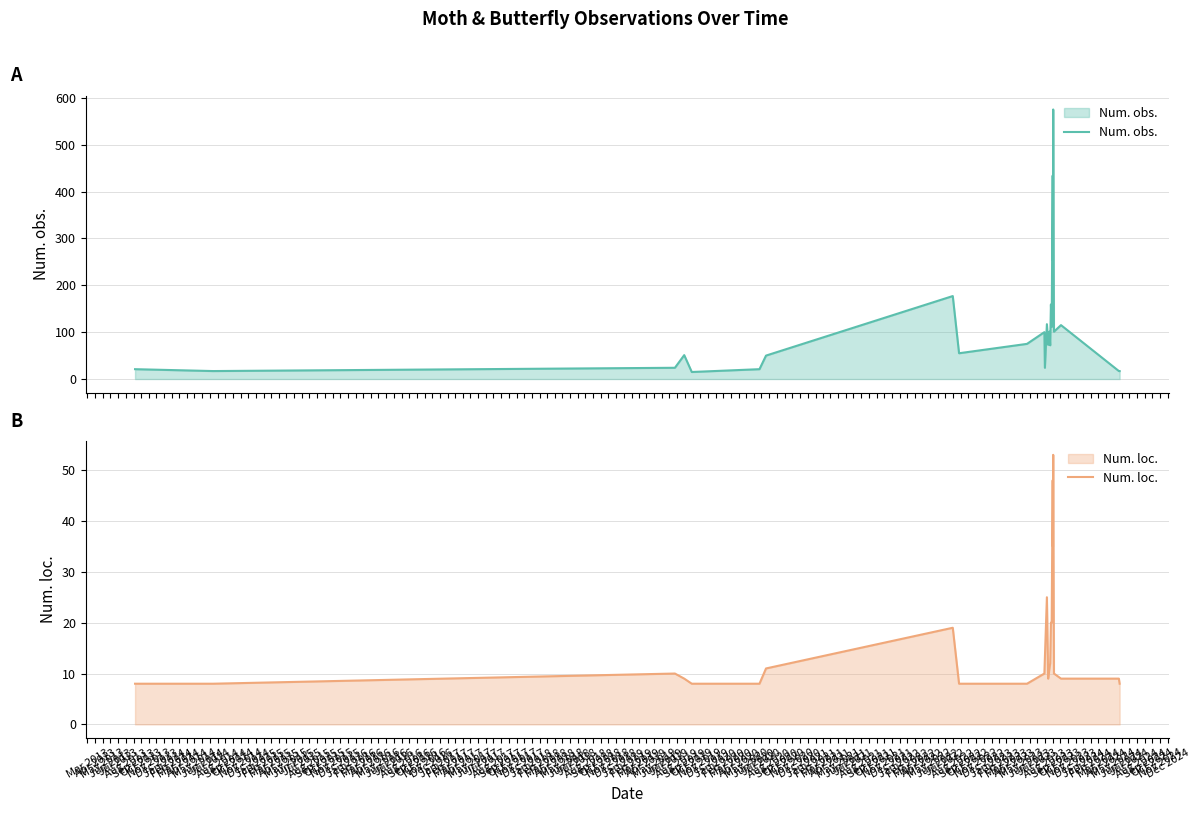

Reading left to right, extract all data points from this chart.

Num. obs.: 21	17	24	51	15	21	50	177	55	75	100	24	117	73	101	72	159	111	434	253	575	101	115	17	17
Num. loc.: 8	8	10	9	8	8	11	19	8	8	10	13	25	9	11	12	20	20	48	35	53	10	9	9	8